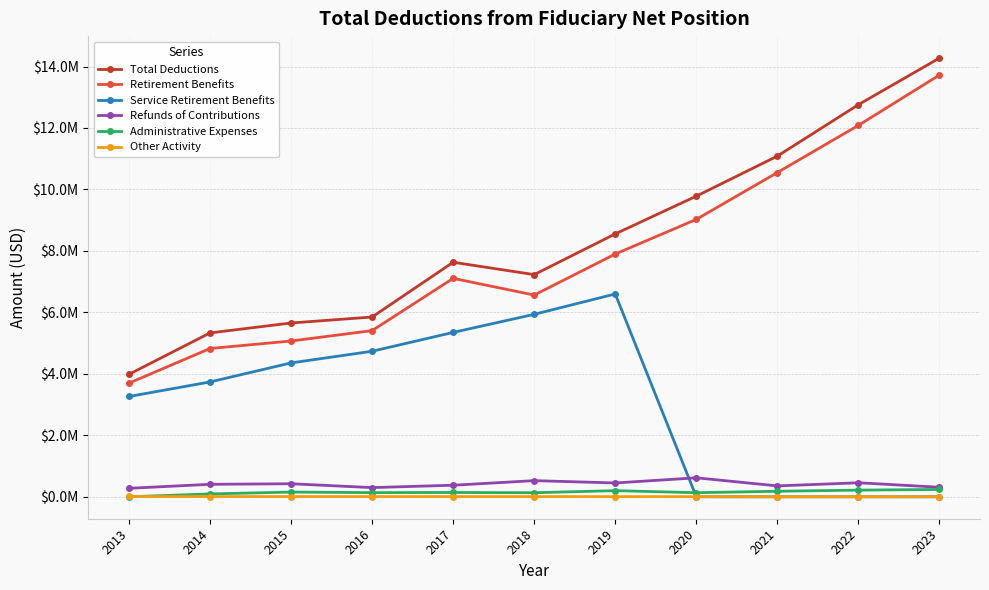

What is the sum of the Refunds of Contributions values at 2020 and 2019?

1067601